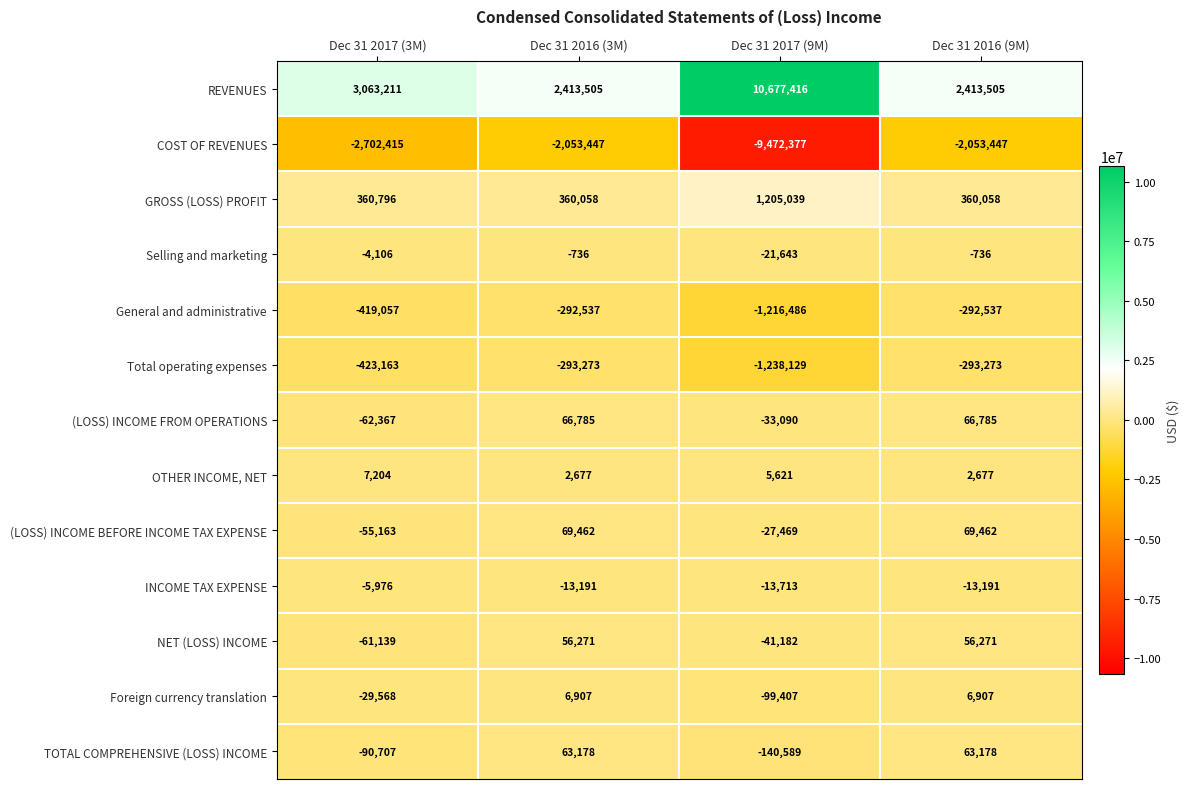

Count the number of data series in this chart.

13